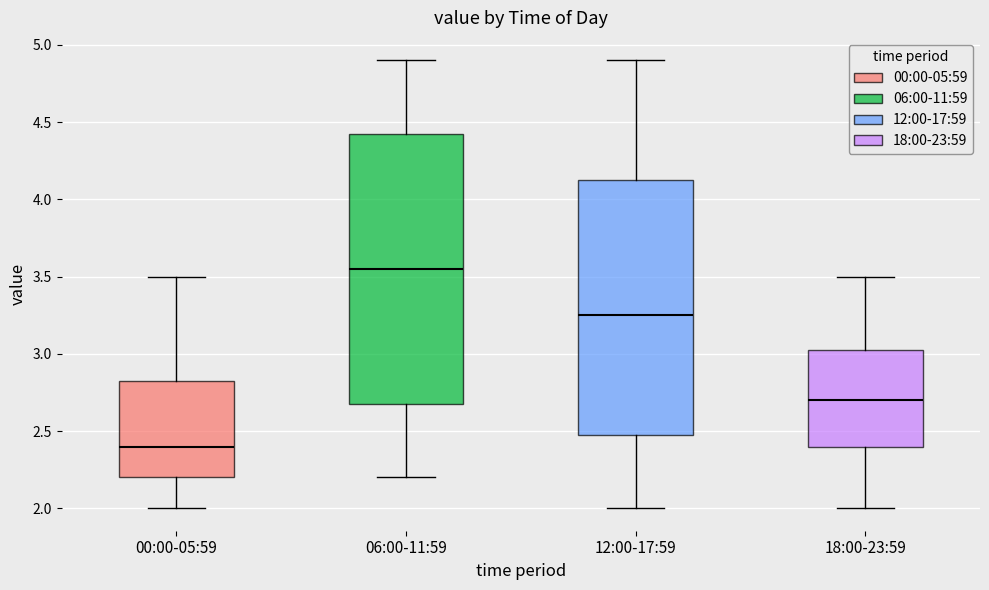

Which box has the highest median line?

06:00-11:59